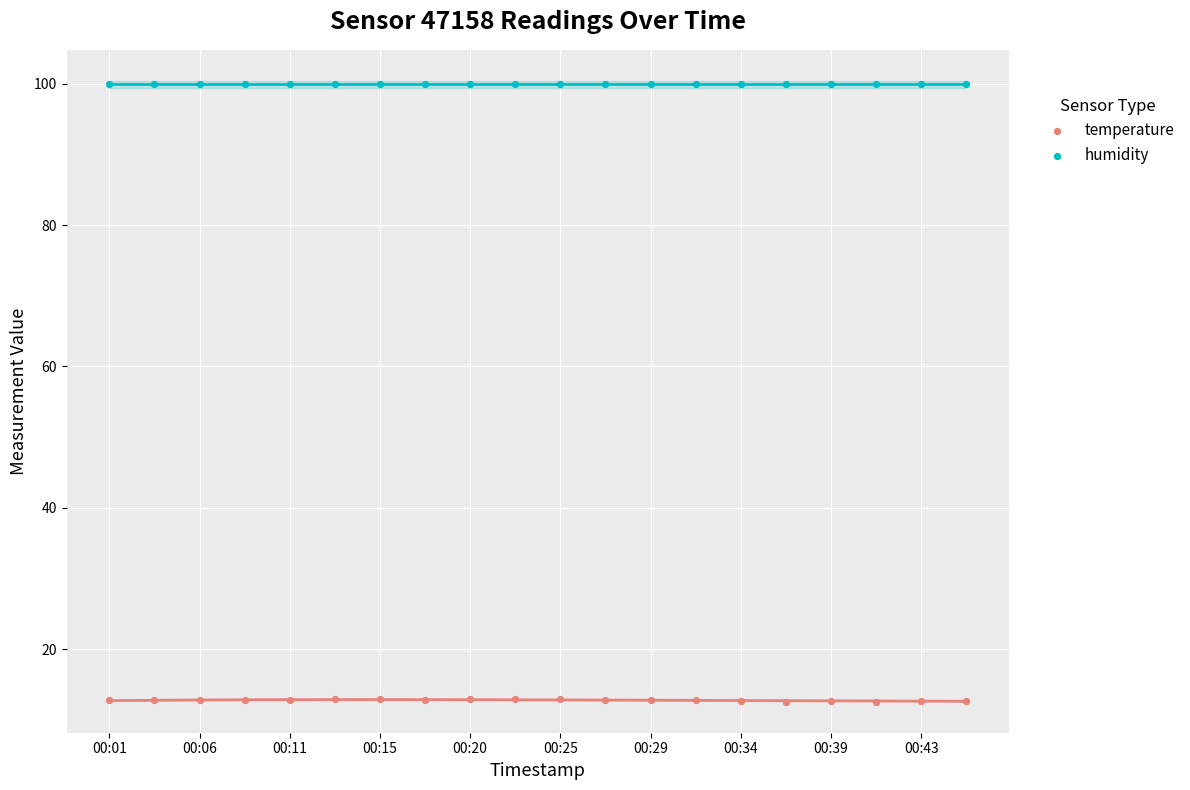

Which series contains the lowest Y value?

temperature